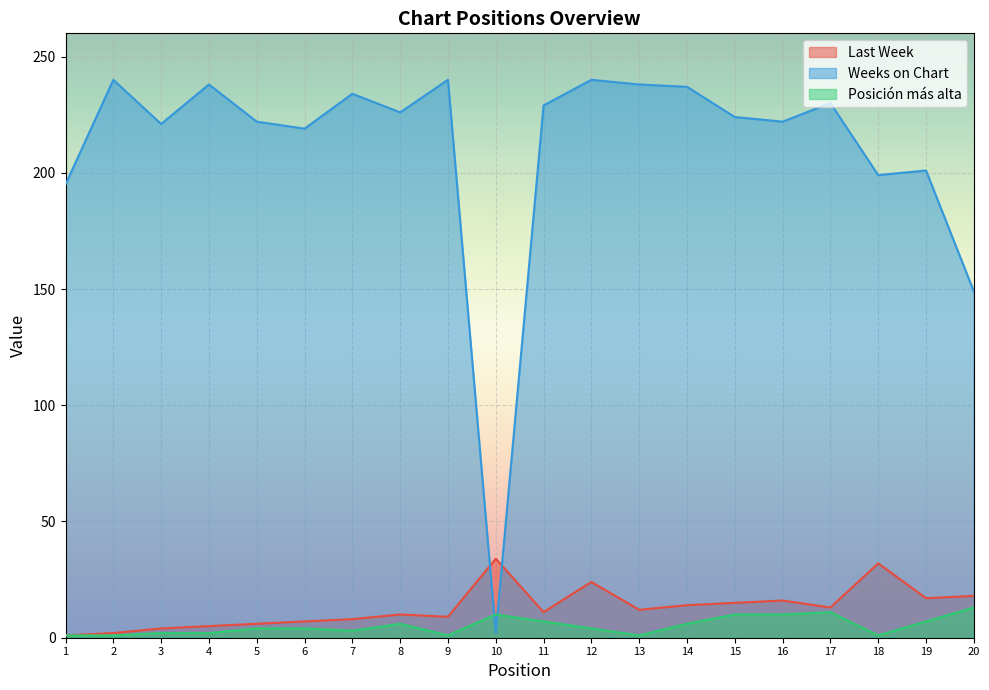

What is the total value across all series at 3?

227